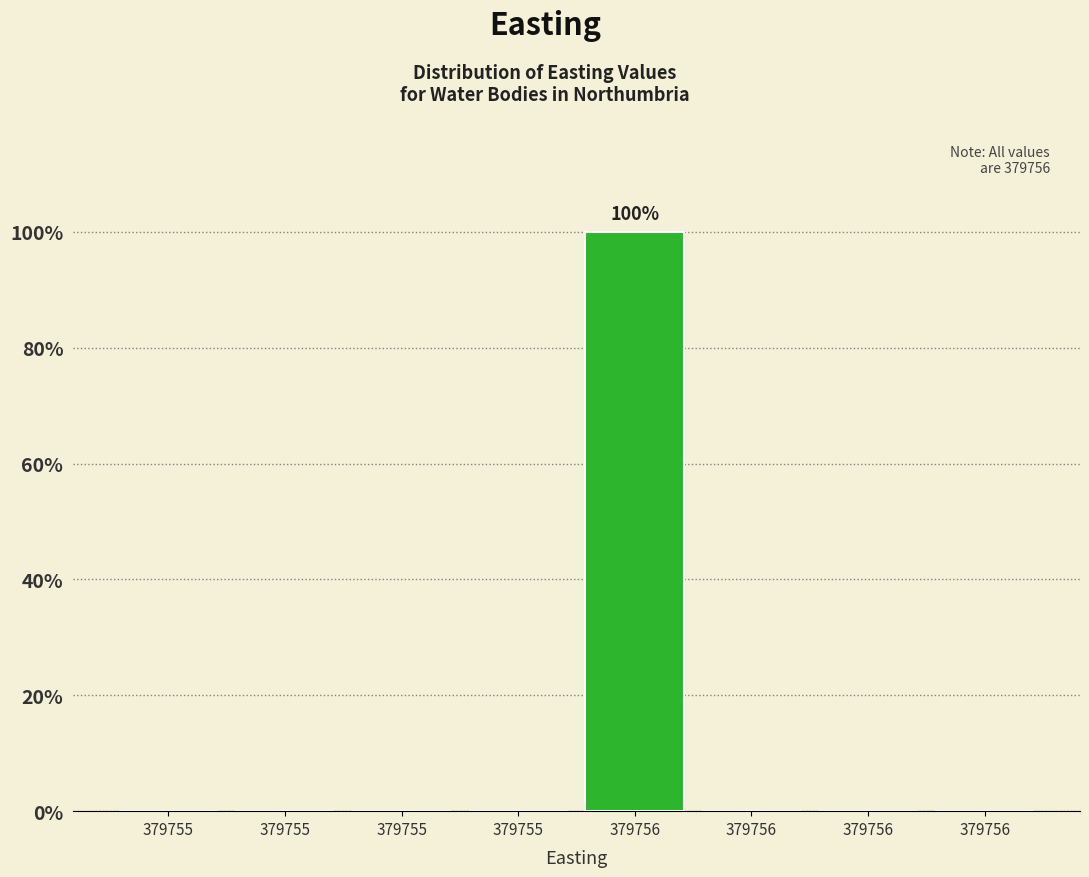

How many categories are shown in the chart?

8